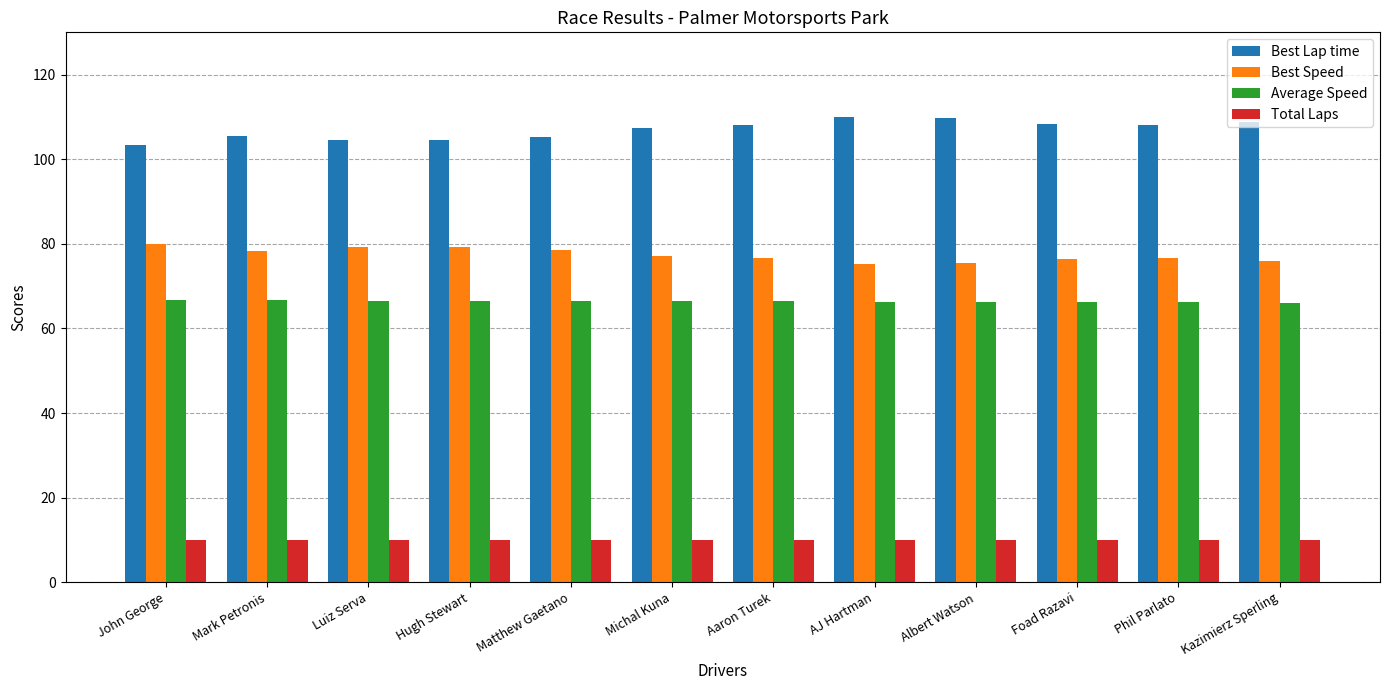

What is the sum of all Average Speed values?

796.8